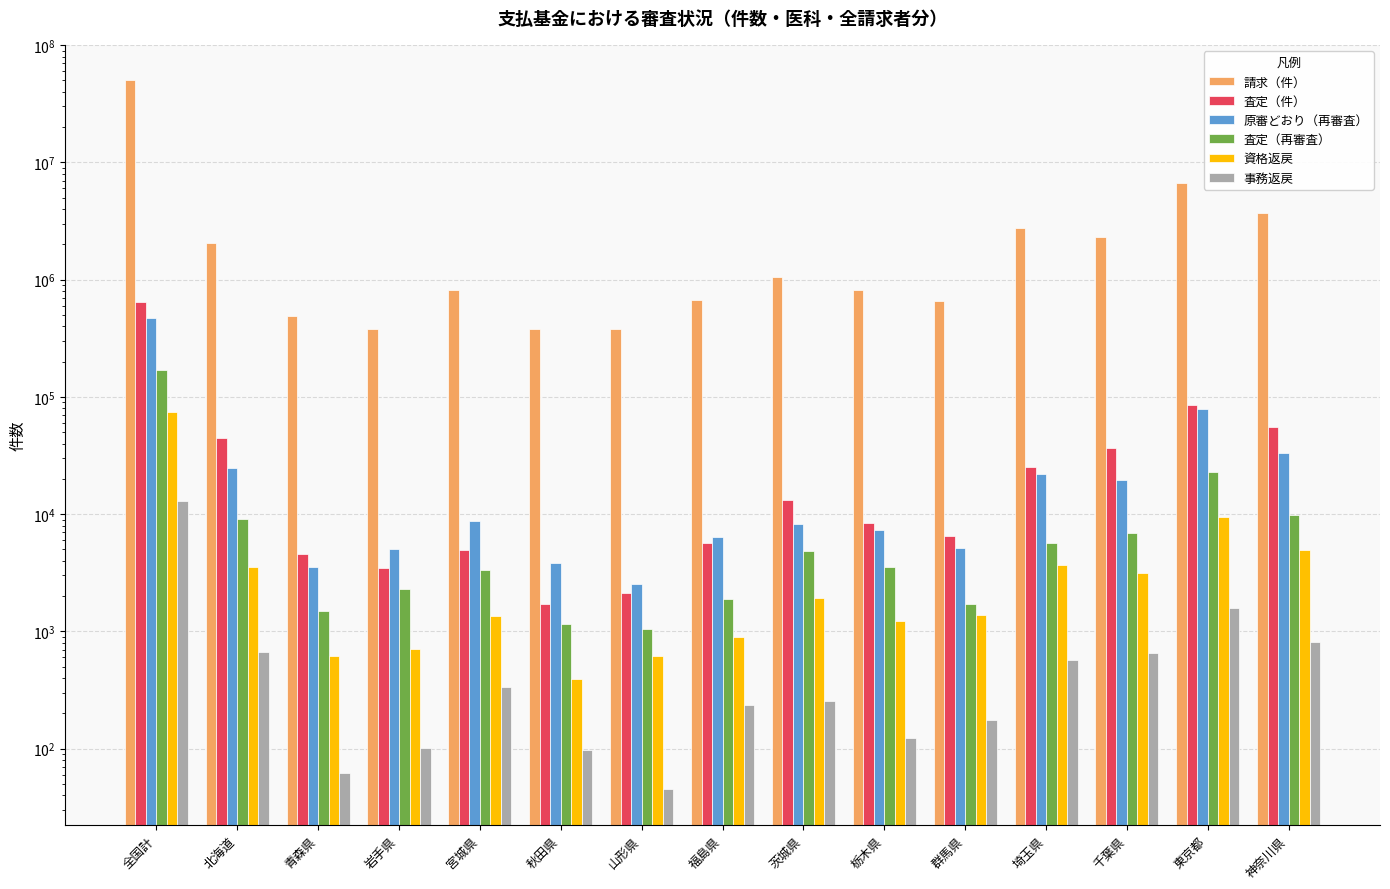

At which label does 事務返戻 reach its peak?

全国計